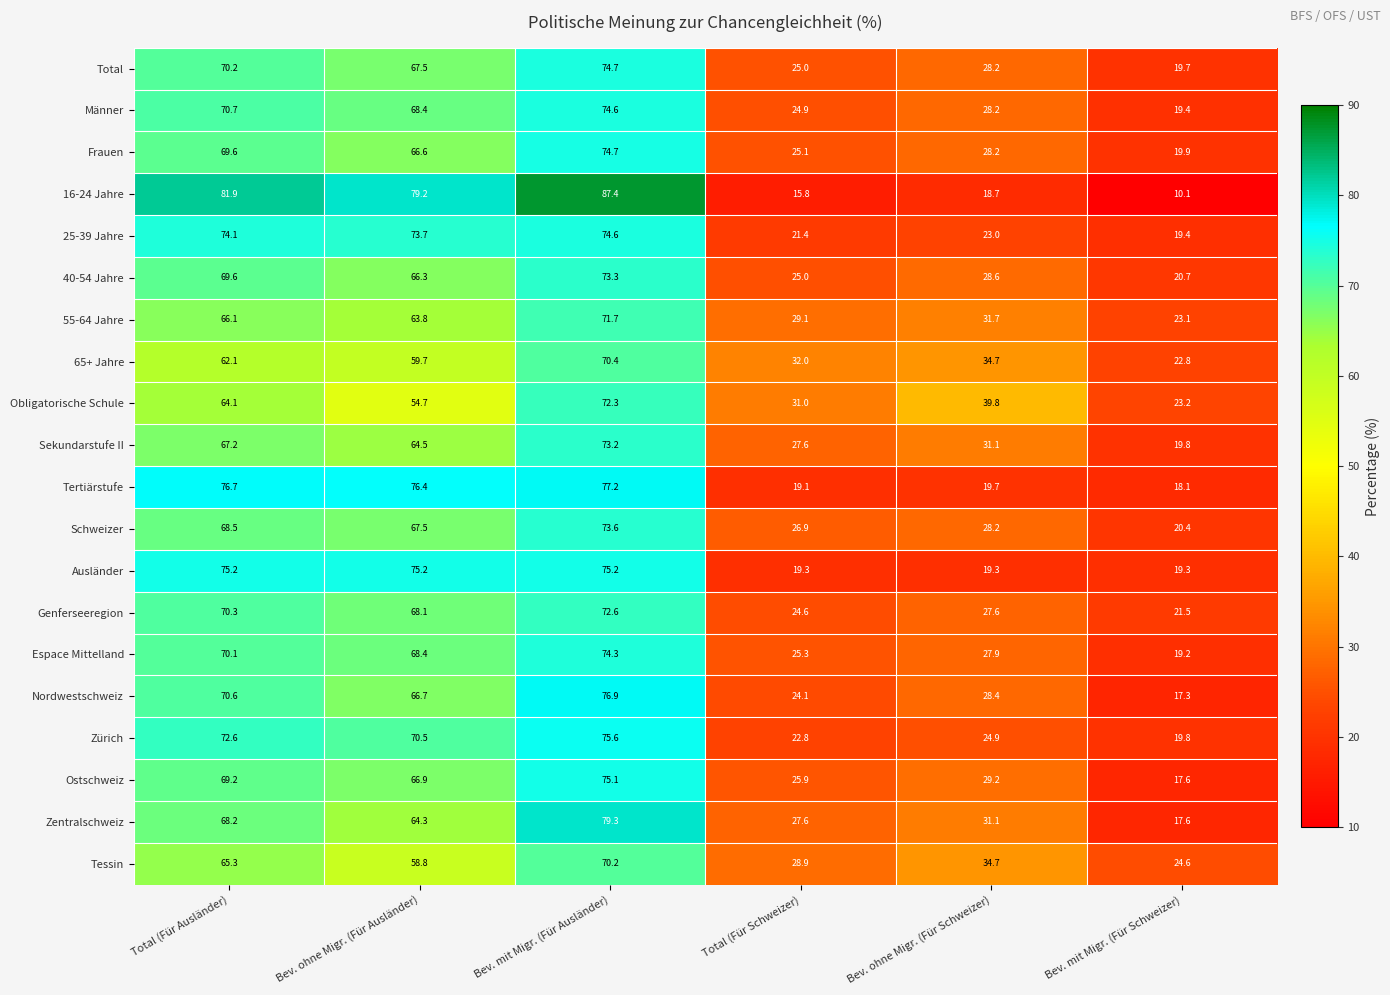

What is the total value across all series at Bev. ohne Migr. (Für Schweizer)?

563.2